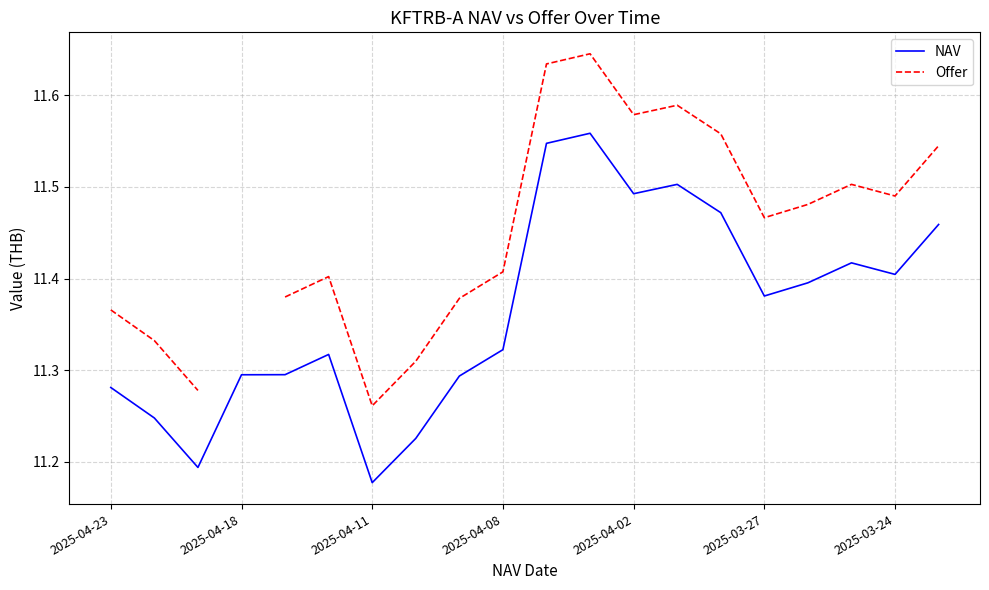

What is the value of the NAV point at the 19th from the left?

11.4